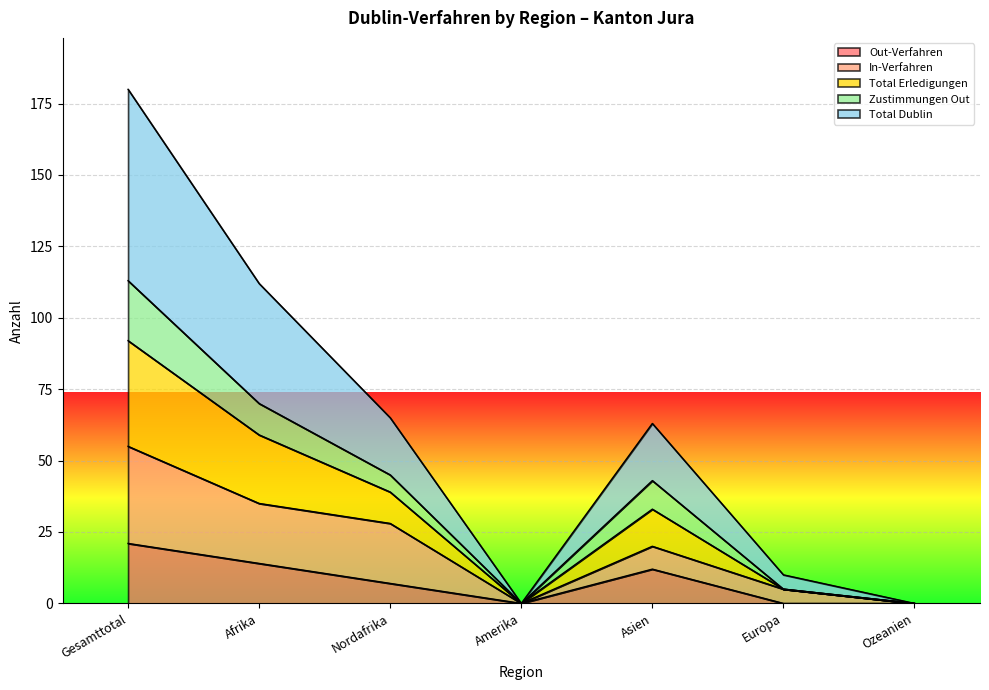

What is the maximum value for Out-Verfahren?

21